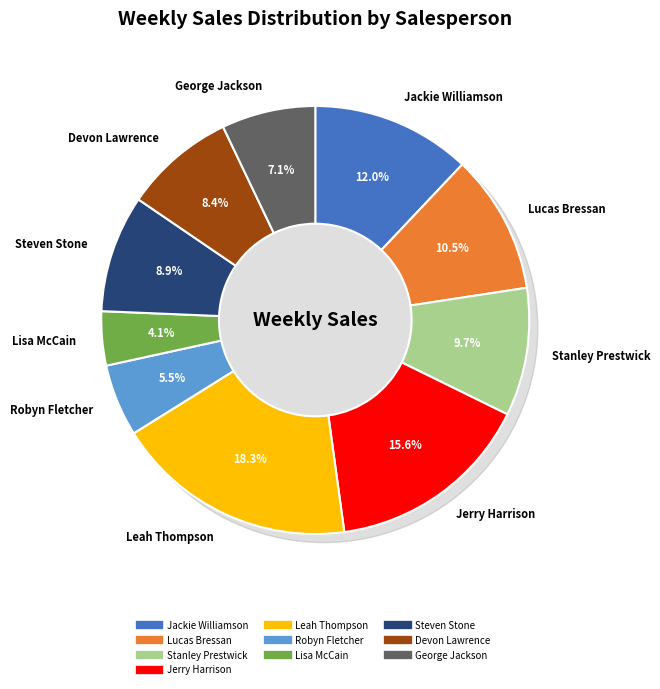

To the nearest percent, what is the difference between the Devon Lawrence and Lisa McCain slice percentages?

4%